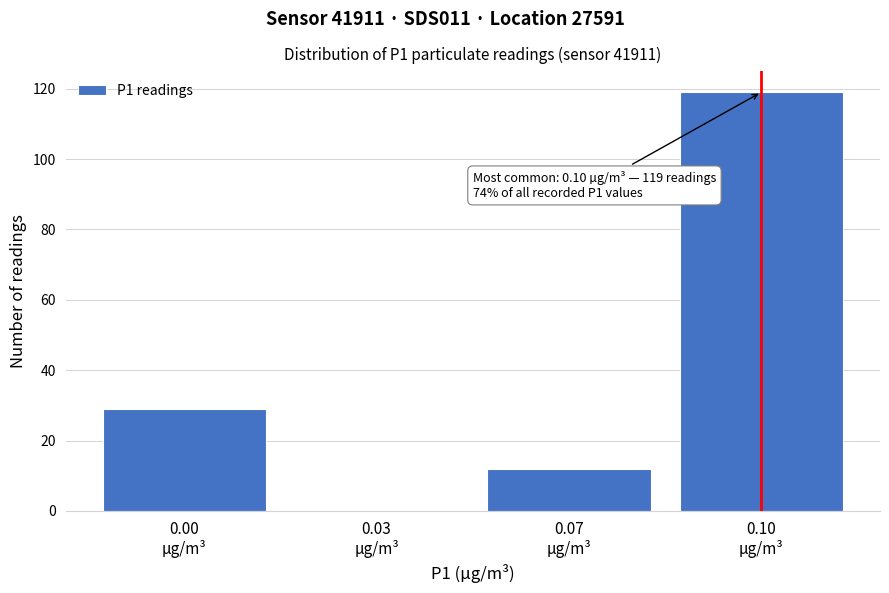

What is the greatest value displayed?

119